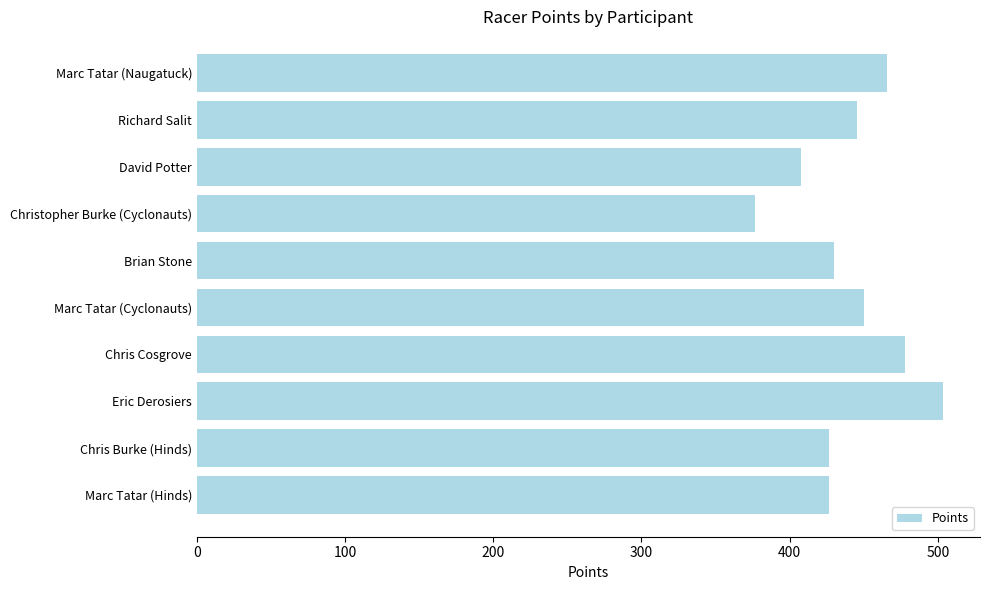

What is the maximum value shown in the chart?

503.3